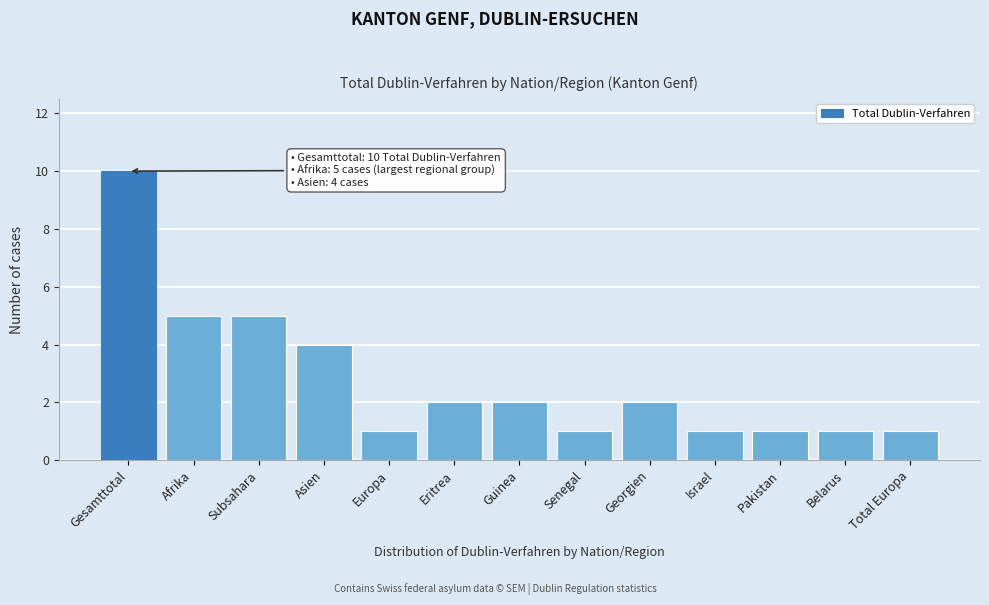

Reading left to right, extract all data points from this chart.

Gesamttotal=10	Afrika=5	Subsahara=5	Asien=4	Europa=1	Eritrea=2	Guinea=2	Senegal=1	Georgien=2	Israel=1	Pakistan=1	Belarus=1	Total Europa=1